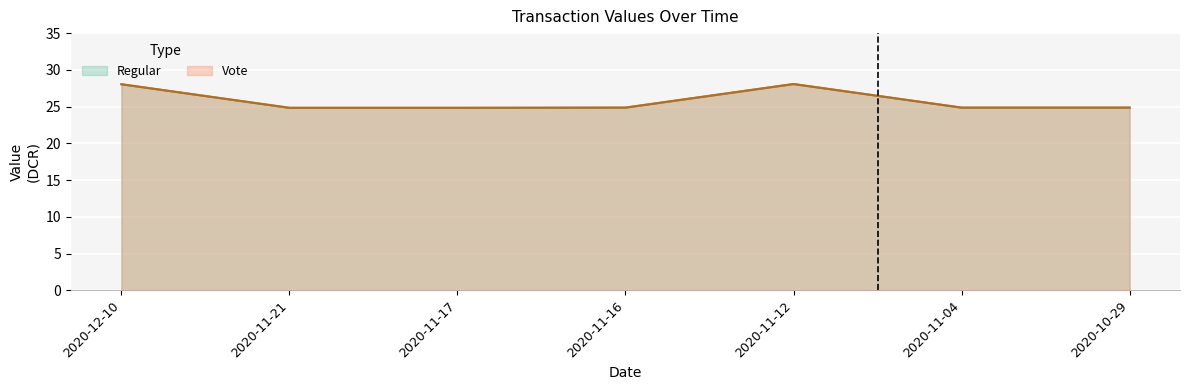

True or false: Vote has more than 2 interior local peaks.

False